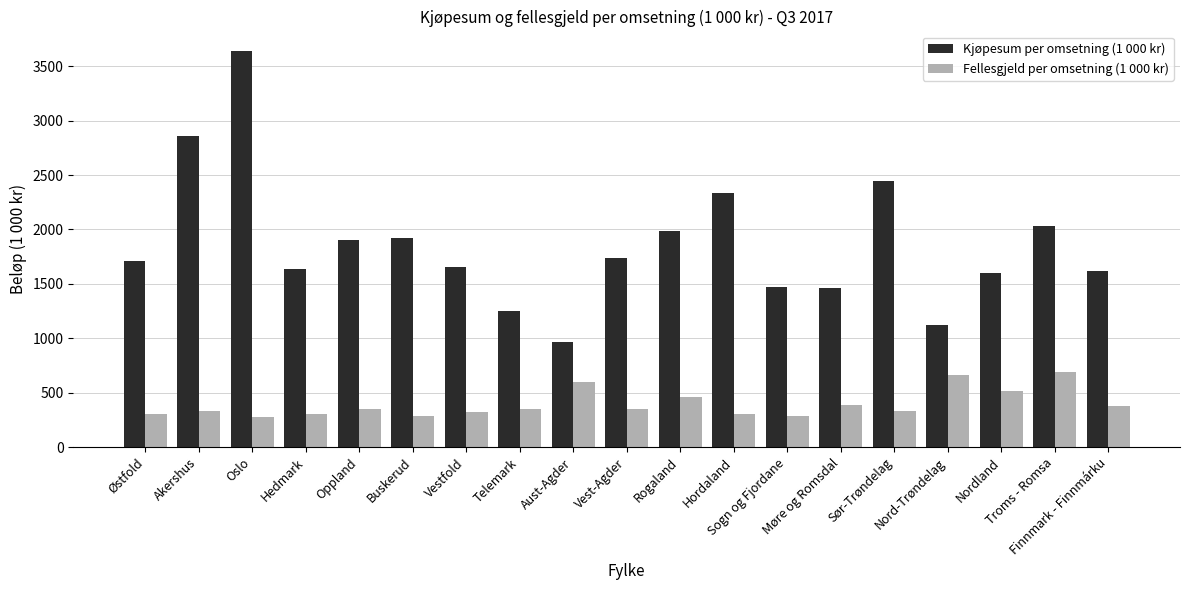

What is the maximum value shown in the chart?

3636